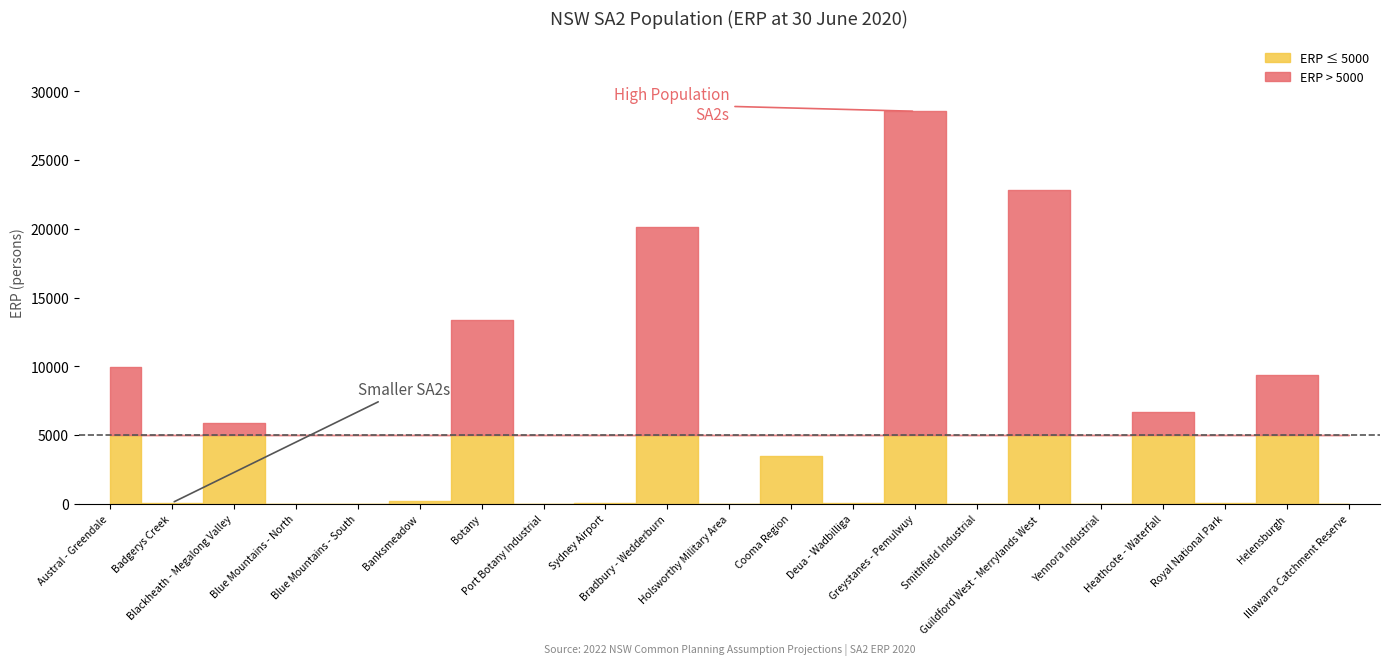

What is the label of the 11th point from the right?

Holsworthy Military Area